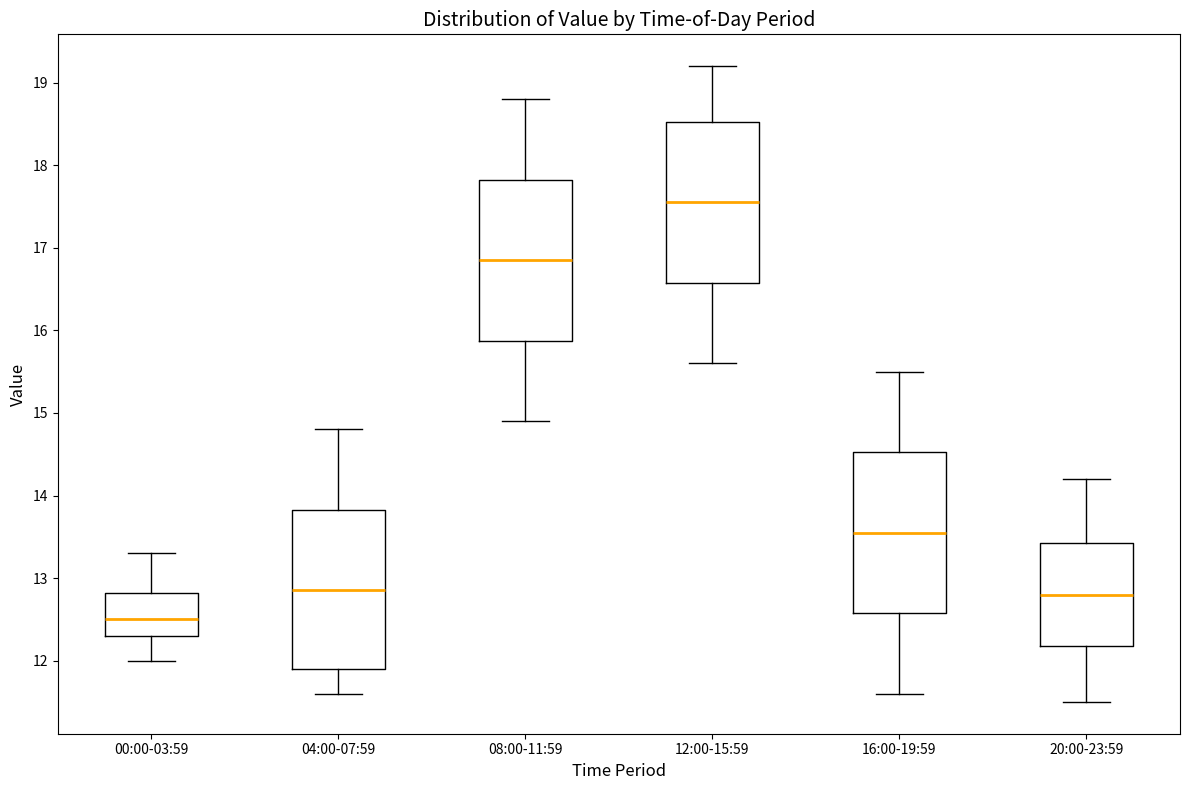

Which box's median line is the lowest?

00:00-03:59